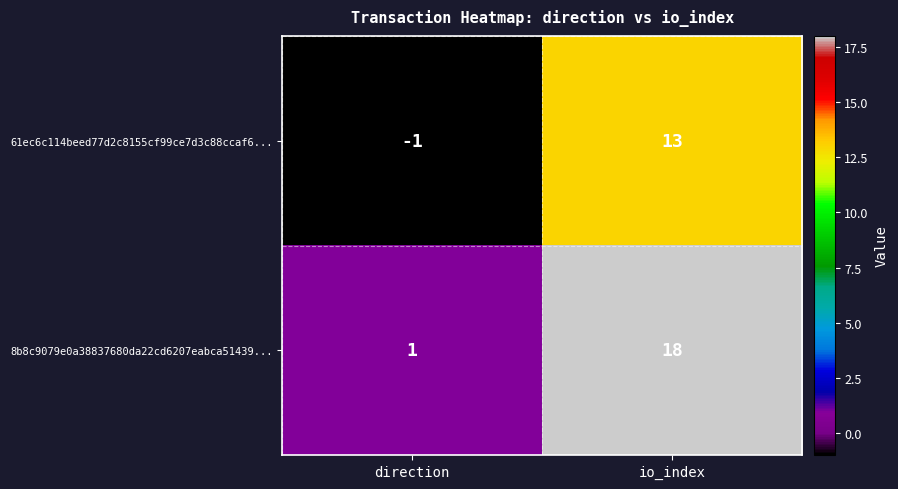

Reading right to left, extract all data points from this chart.

61ec6c114beed77d2c8155cf99ce7d3c88ccaf6...: io_index=13	direction=-1
8b8c9079e0a38837680da22cd6207eabca51439...: io_index=18	direction=1